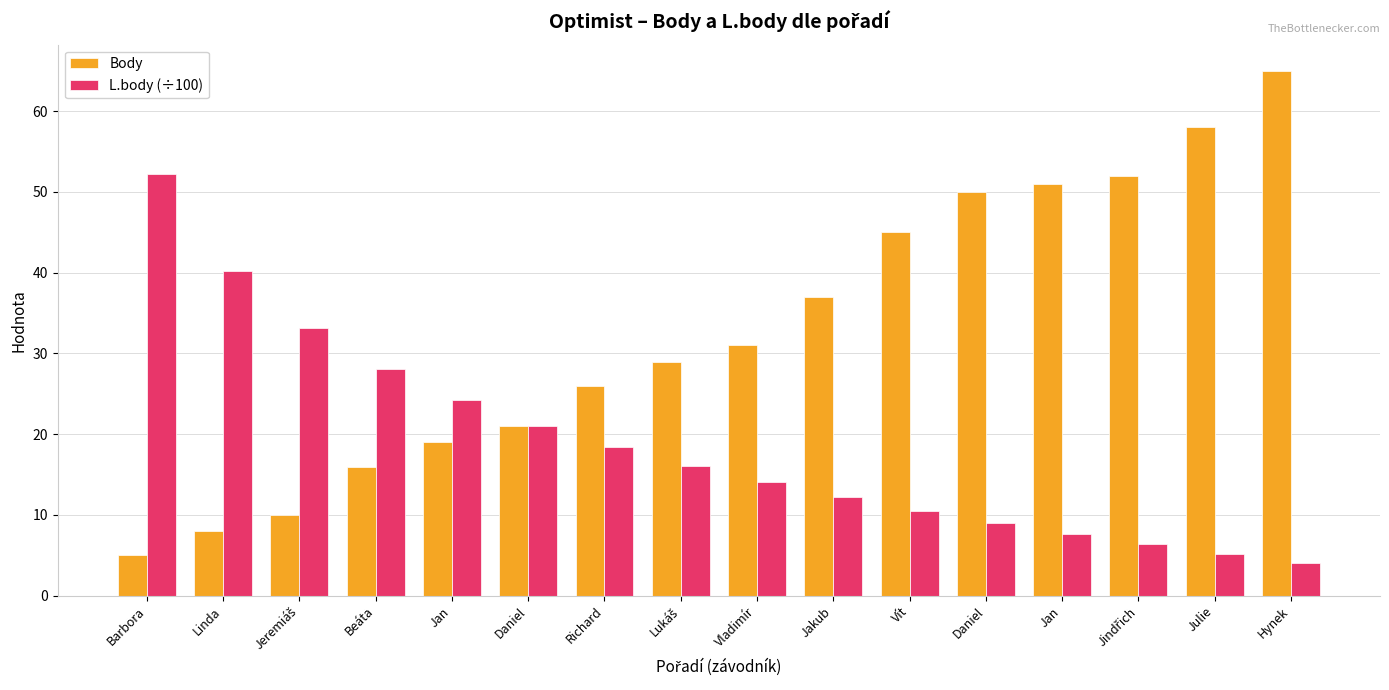

Reading right to left, extract all data points from this chart.

Body: Hynek=65.0	Julie=58.0	Jindřich=52.0	Jan=51.0	Daniel=50.0	Vít=45.0	Jakub=37.0	Vladimír=31.0	Lukáš=29.0	Richard=26.0	Daniel=21.0	Jan=19.0	Beáta=16.0	Jeremiáš=10.0	Linda=8.0	Barbora=5.0
L.body (÷100): Hynek=4.0	Julie=5.2	Jindřich=6.4	Jan=7.7	Daniel=9.0	Vít=10.6	Jakub=12.2	Vladimír=14.0	Lukáš=16.1	Richard=18.4	Daniel=21.1	Jan=24.2	Beáta=28.1	Jeremiáš=33.1	Linda=40.2	Barbora=52.2